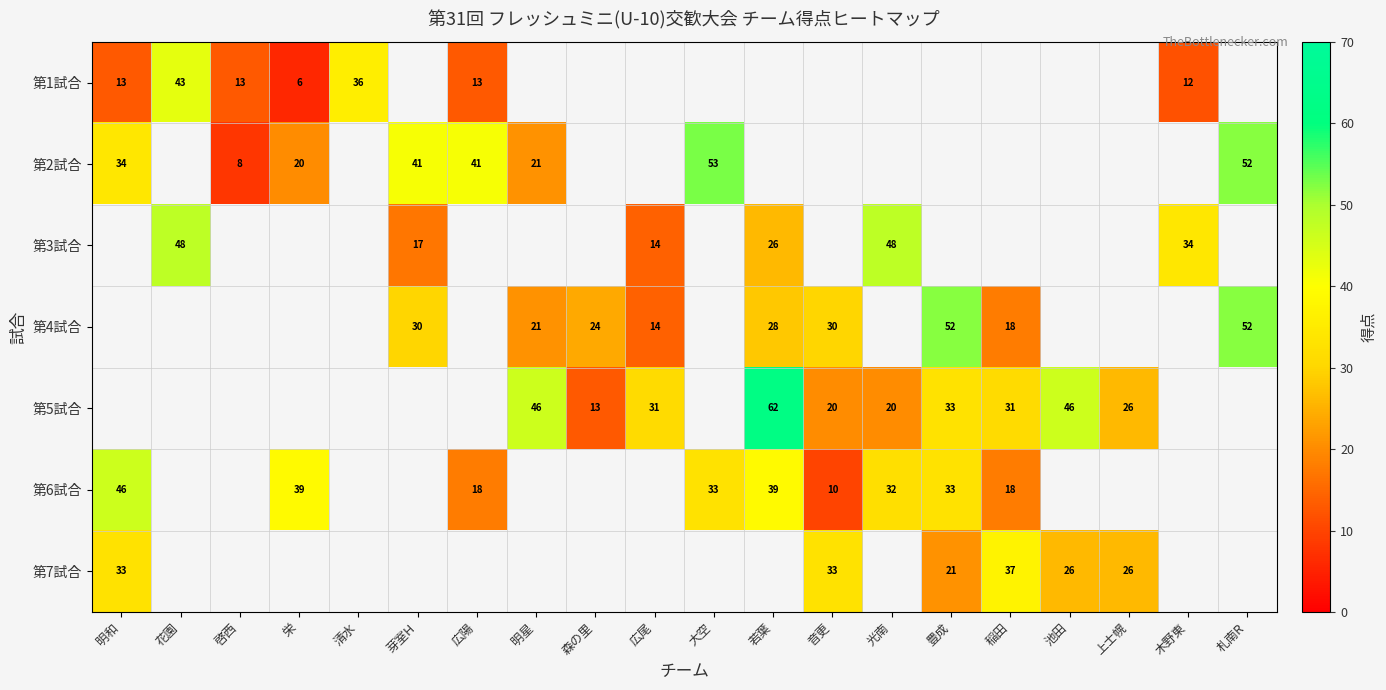

Is it true that 第5試合 equals 109 at 若葉?

False